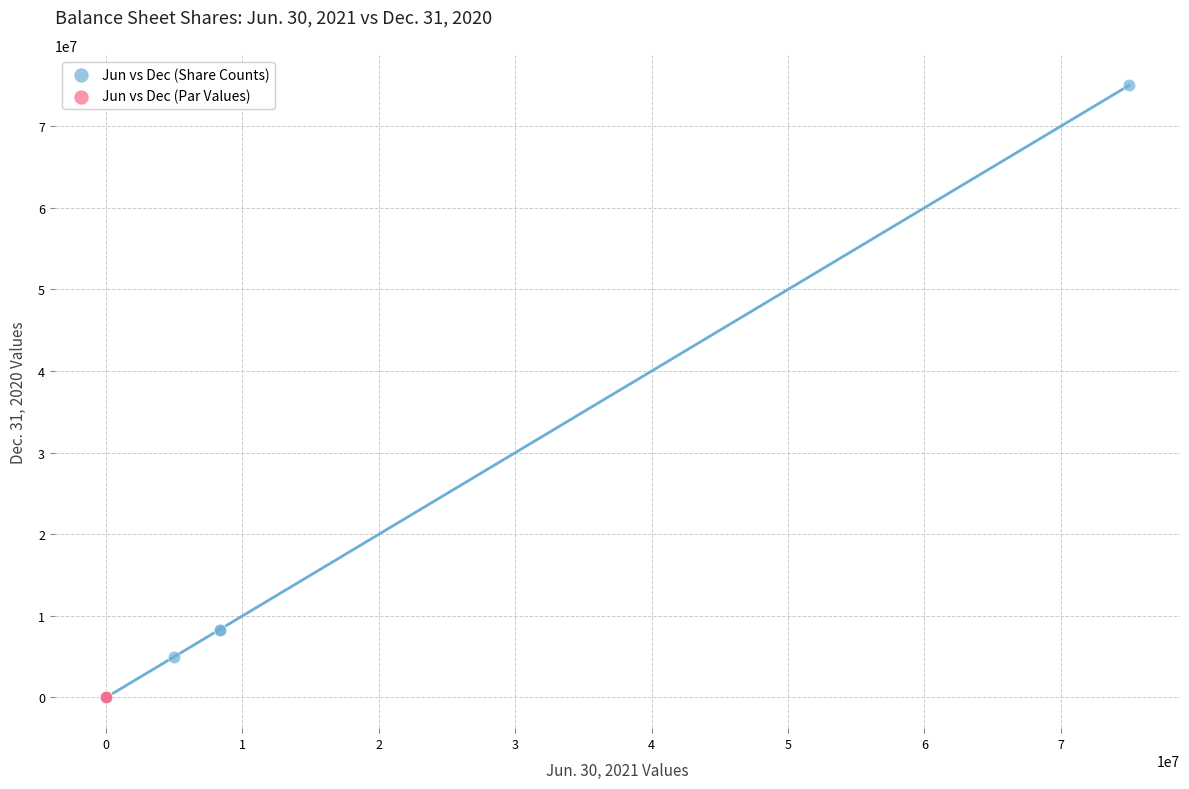

Which series reaches the maximum Y coordinate?

Jun vs Dec (Share Counts)